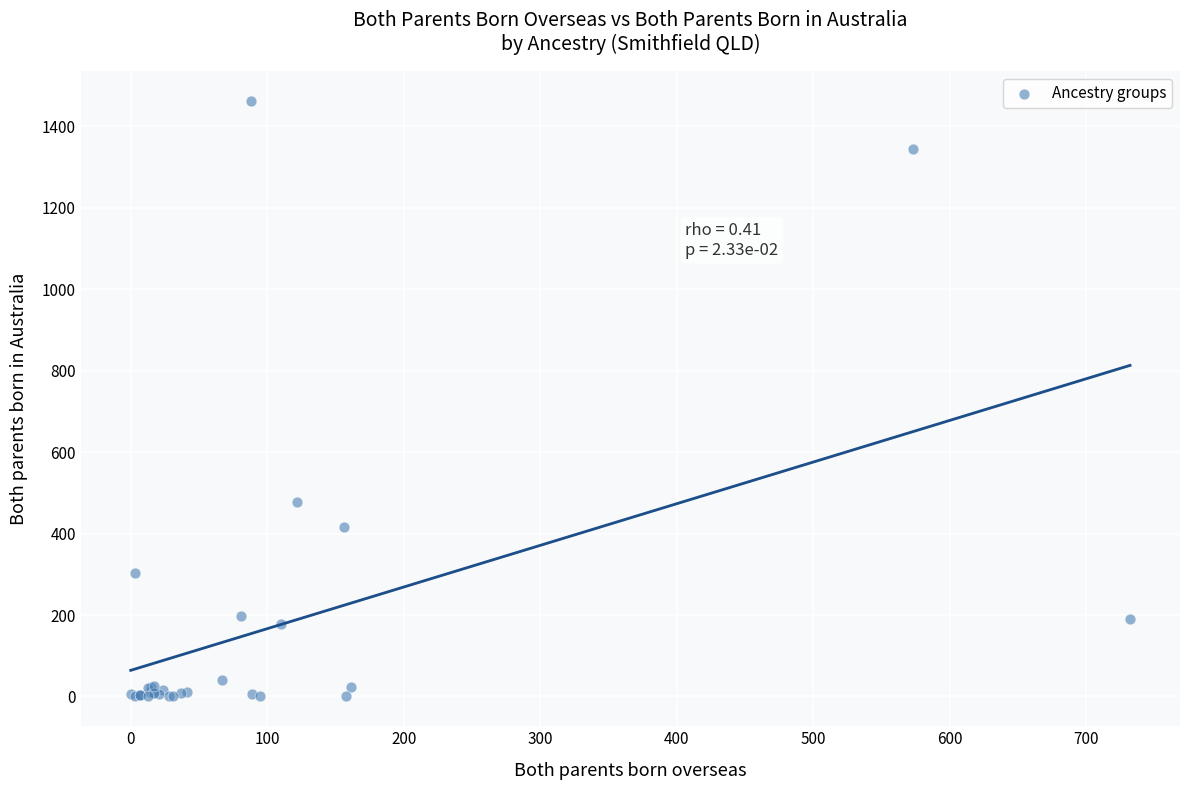

What Y value in the scatter plot is closest to 731?

478